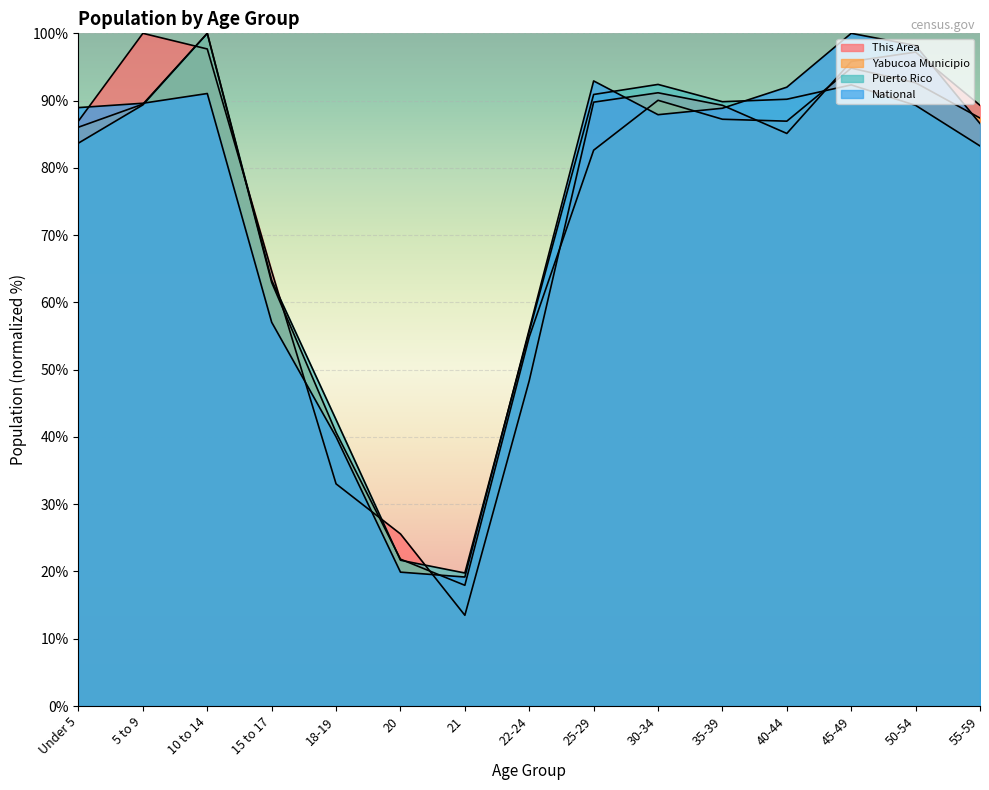

How many lines are shown in the chart?

4